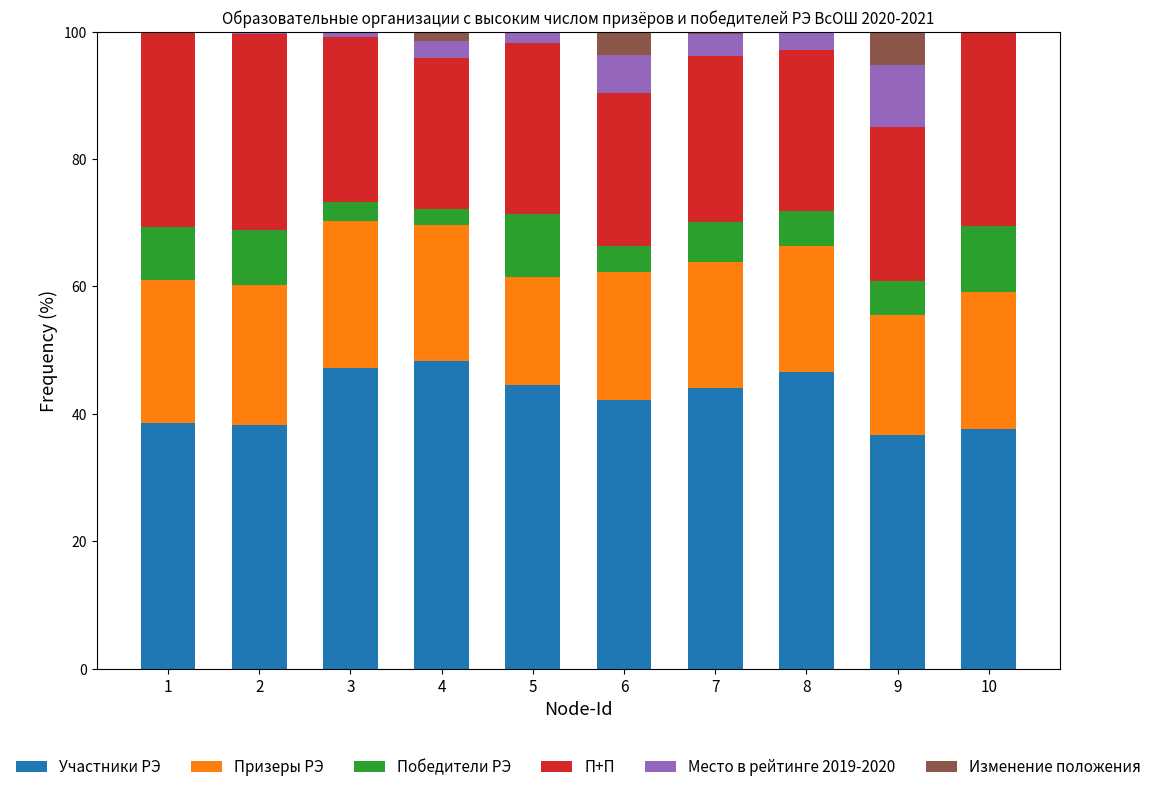

What is the sum of all Участники РЭ values?

424.2